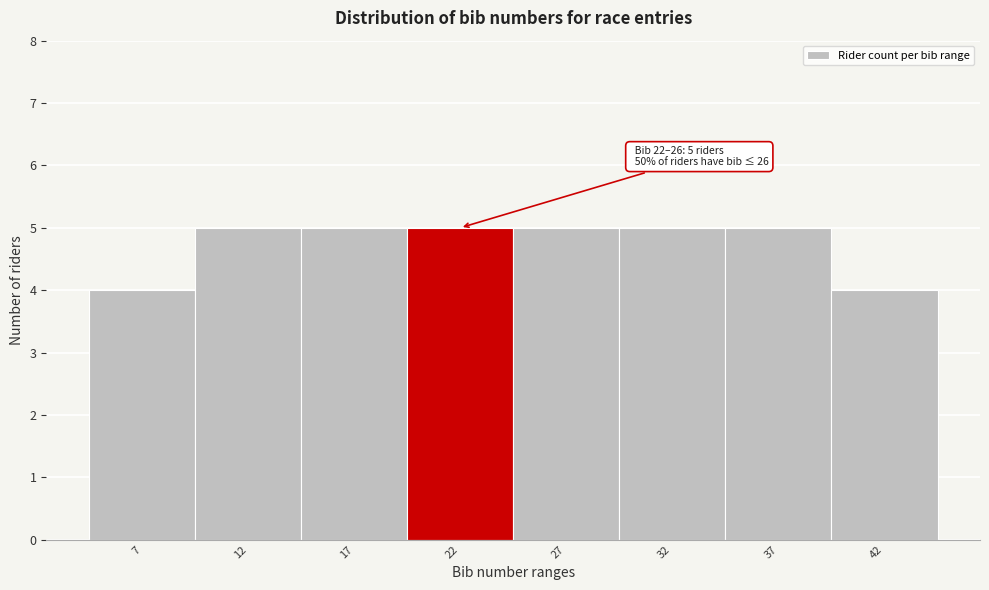

Reading left to right, transcribe all the data shown in this chart.

4	5	5	5	5	5	5	4